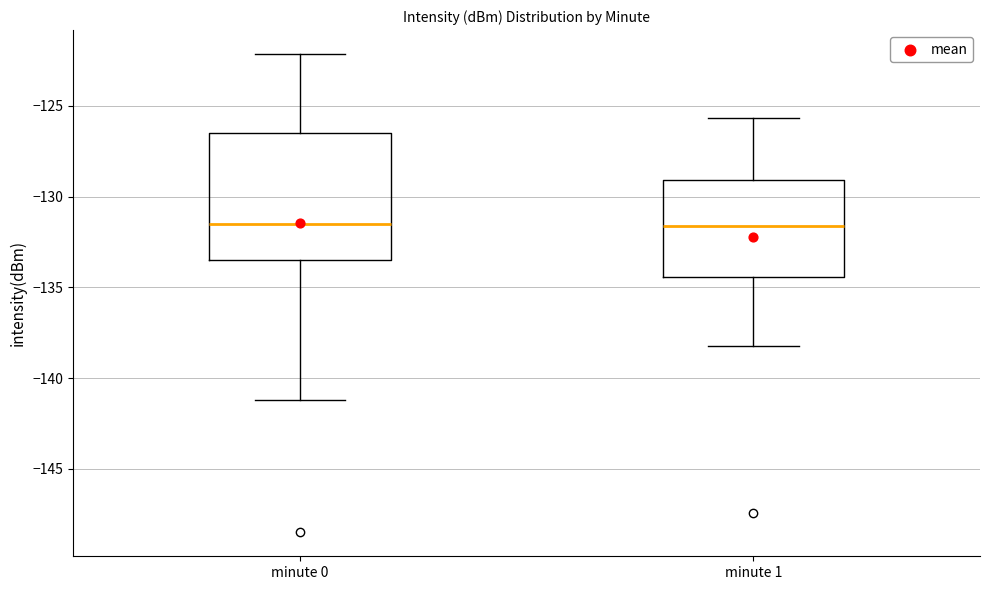

Reading left to right, read every box against the y-axis: the position of its median line, the range the box covers, and the ends of its whiskers. The values are not printed on the chart, so give them approximately, as read against the axis.

minute 0: median -131.5, box -133.5 to -126.5, whiskers -141.0 to -122.0
minute 1: median -131.5, box -134.5 to -129.0, whiskers -138.0 to -125.5